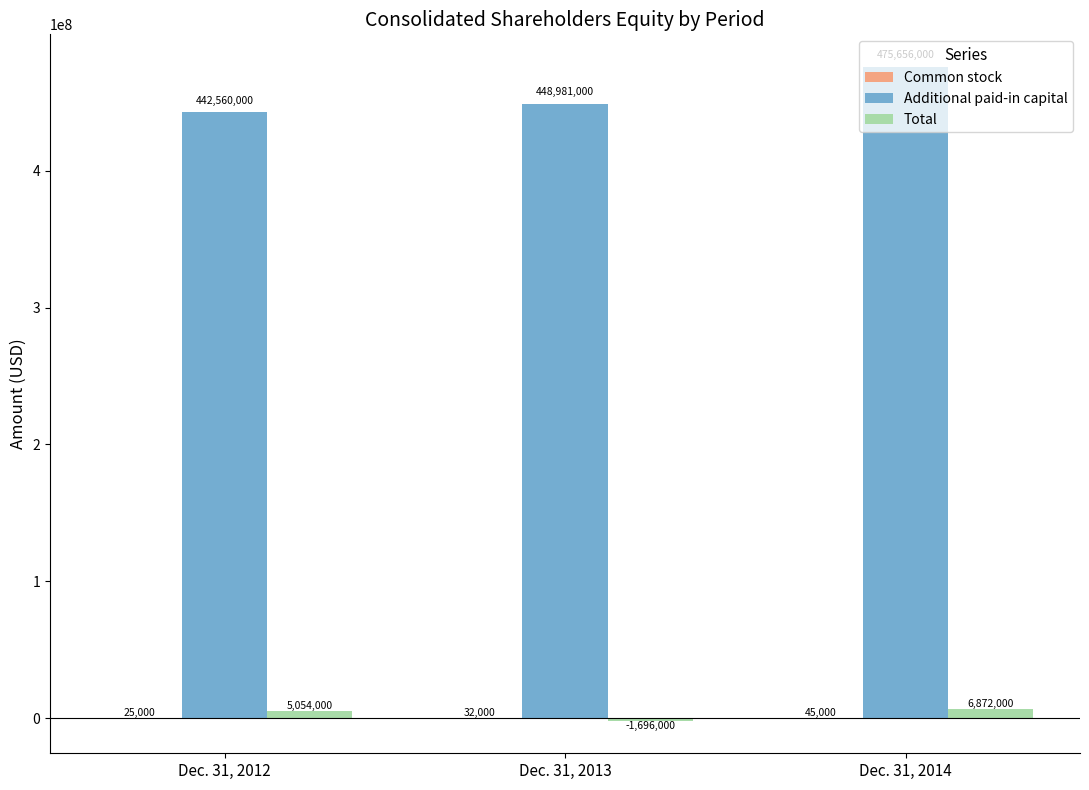

Which series changed the most between Dec. 31, 2012 and Dec. 31, 2013?

Total